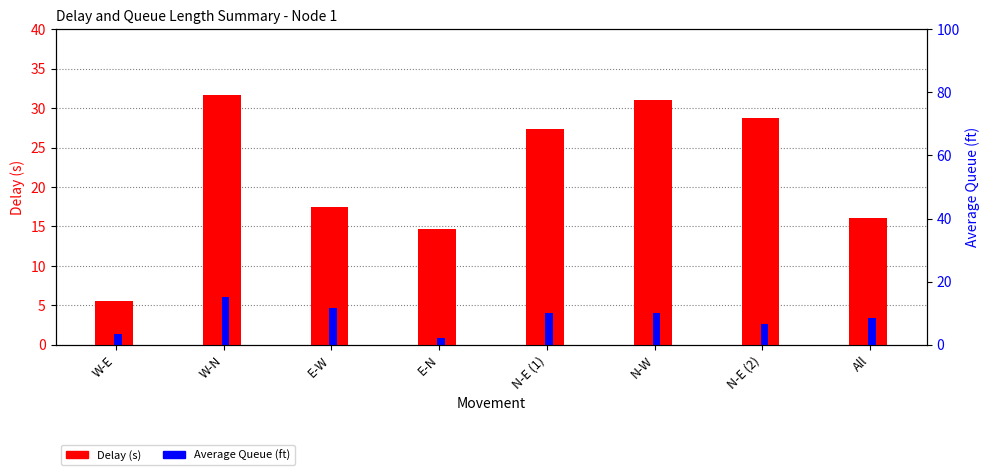

What is the sum of all Delay (s) values?

172.5